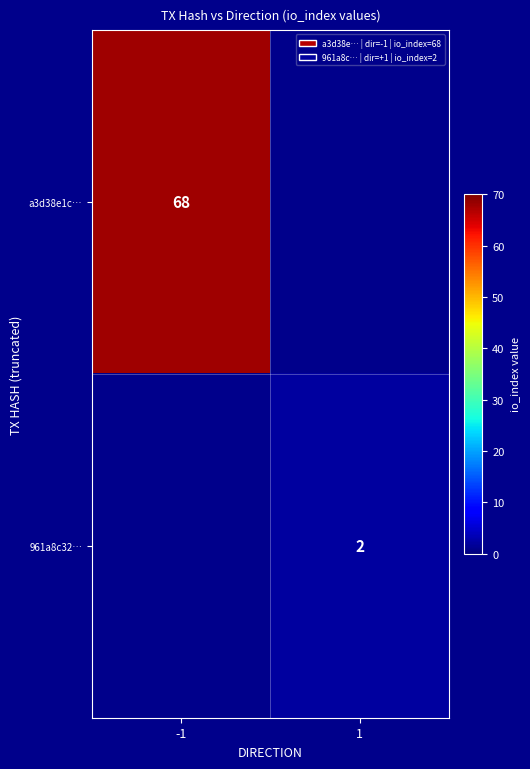

True or false: a3d38e1c… has a value of 113 at -1.

False